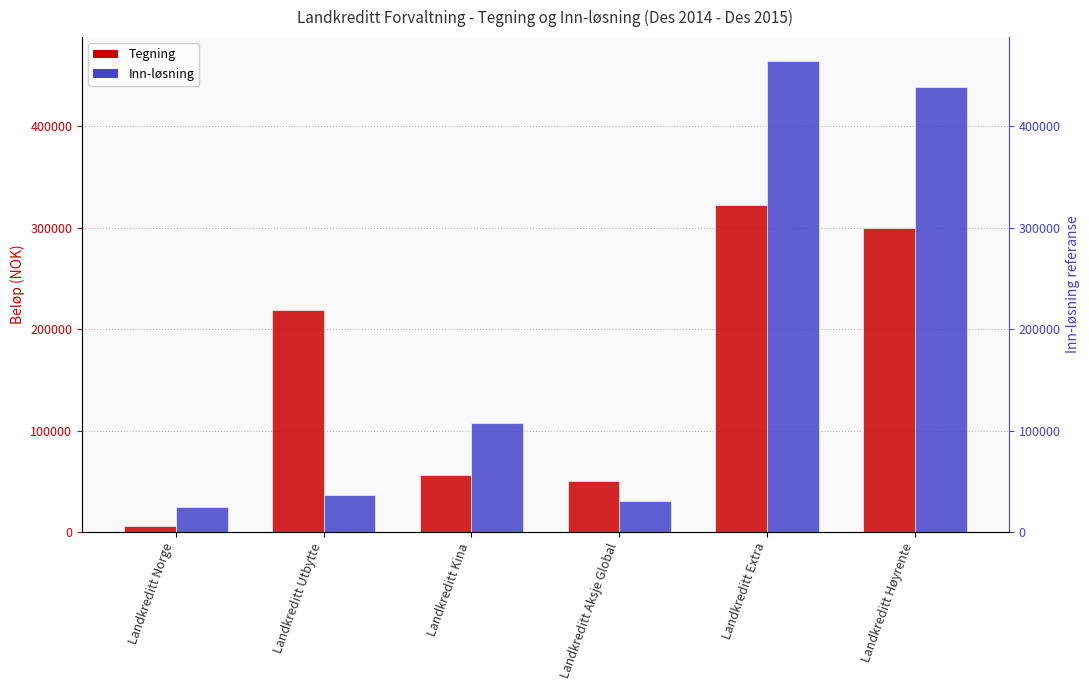

What is the label of the 5th bar from the right?

Landkreditt Utbytte